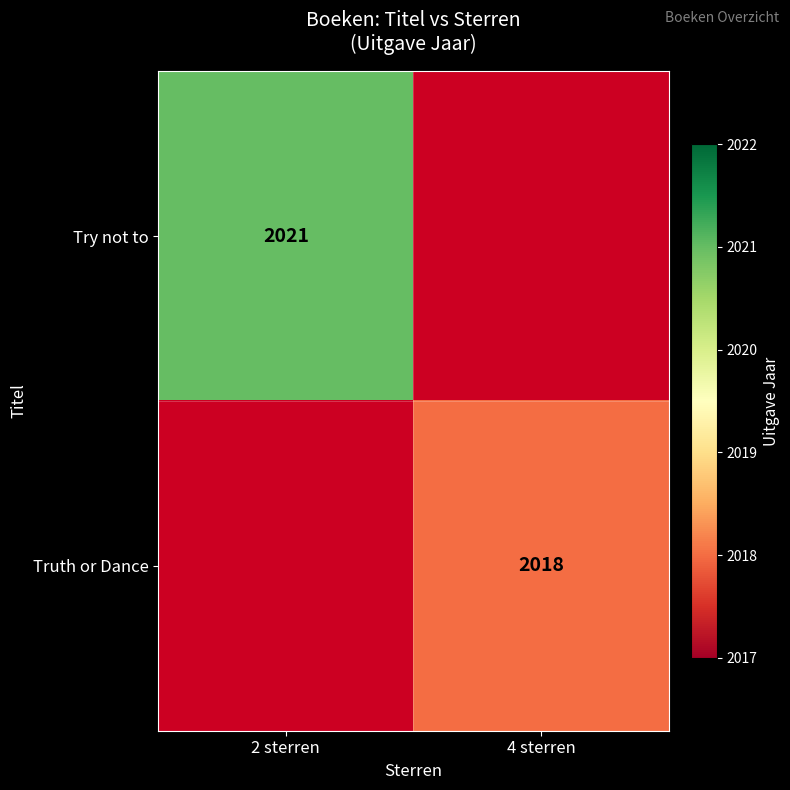

Which has a higher value, 4 sterren or 2 sterren?

2 sterren